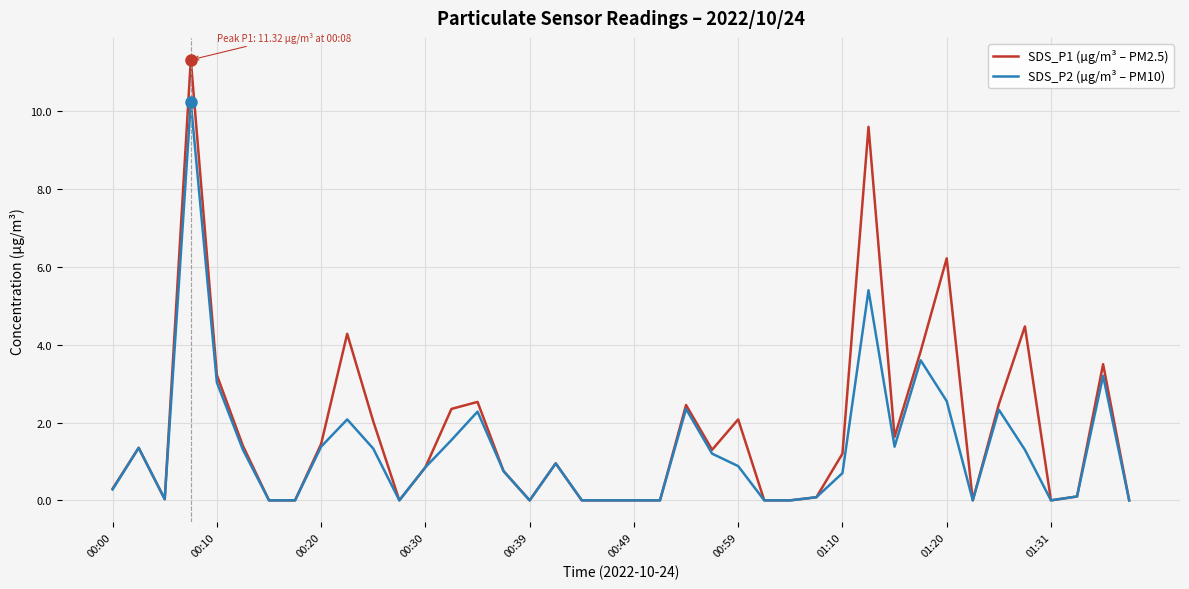

Rank the series by their maximum value, from lowest to highest.

SDS_P2 (µg/m³ – PM10), SDS_P1 (µg/m³ – PM2.5)